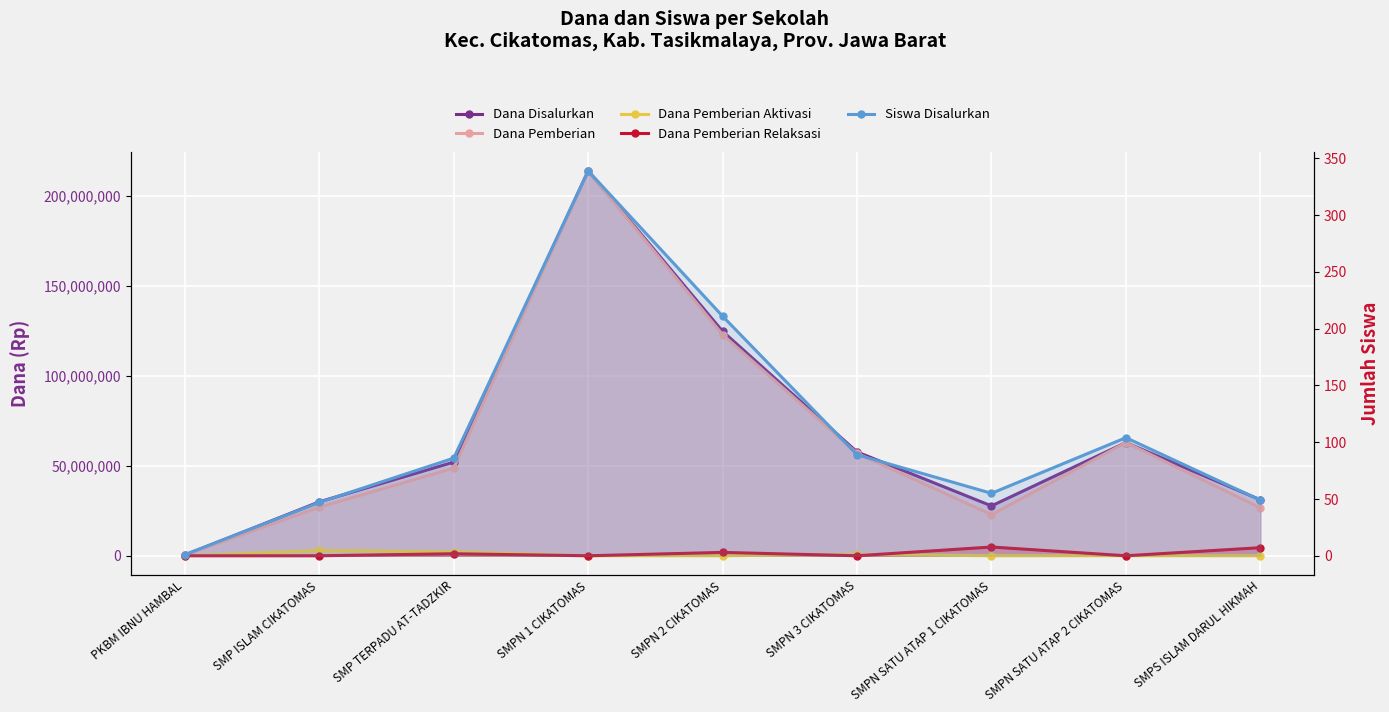

What are all the series names shown in the legend?

Dana Disalurkan, Dana Pemberian, Dana Pemberian Aktivasi, Dana Pemberian Relaksasi, Siswa Disalurkan